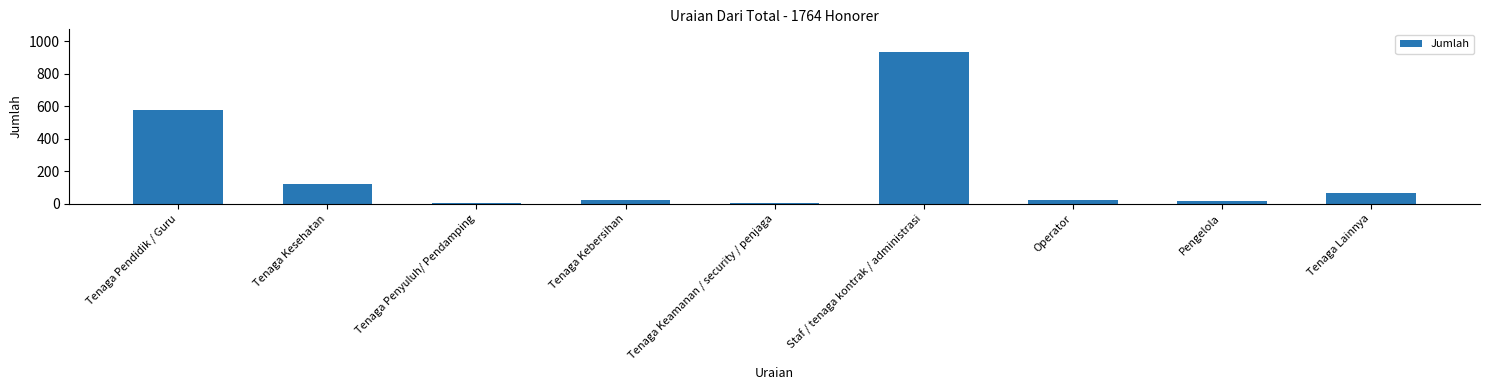

Which label corresponds to the largest value in the chart?

Staf / tenaga kontrak / administrasi